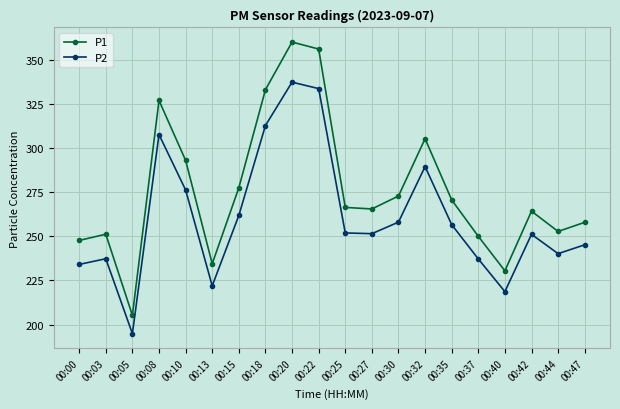

Which series has the widest spread of values?

P1